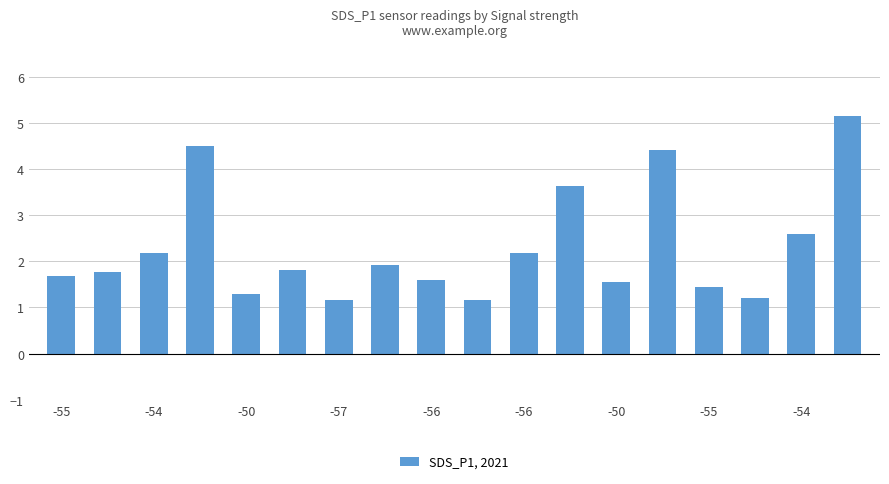

What is the value of the 6th bar from the left?

1.8